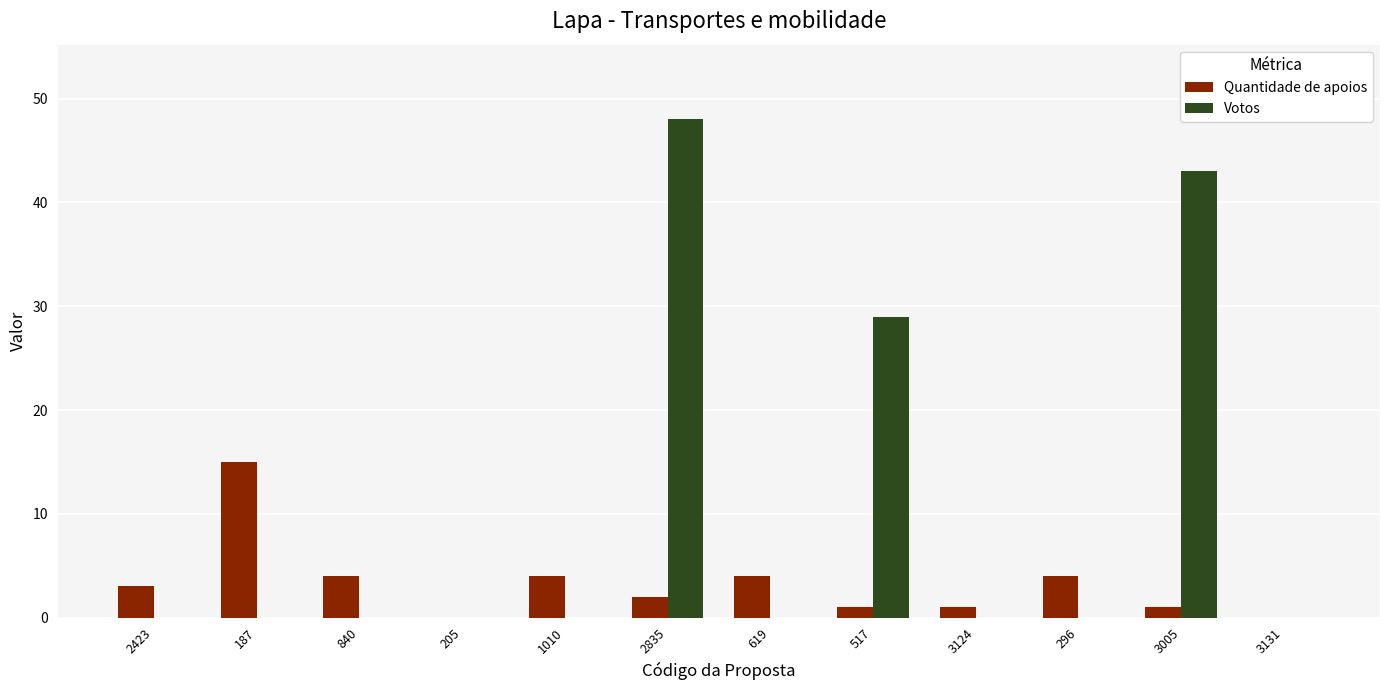

Which category has the highest value in the Votos series?

2835